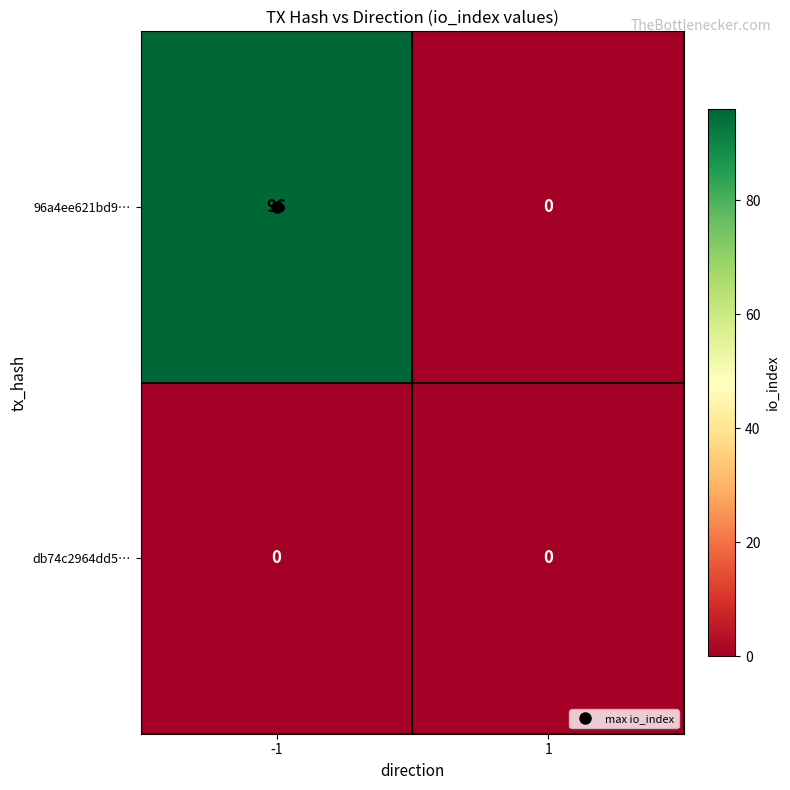

Rank the series by their maximum value, from lowest to highest.

db74c2964dd5…, 96a4ee621bd9…